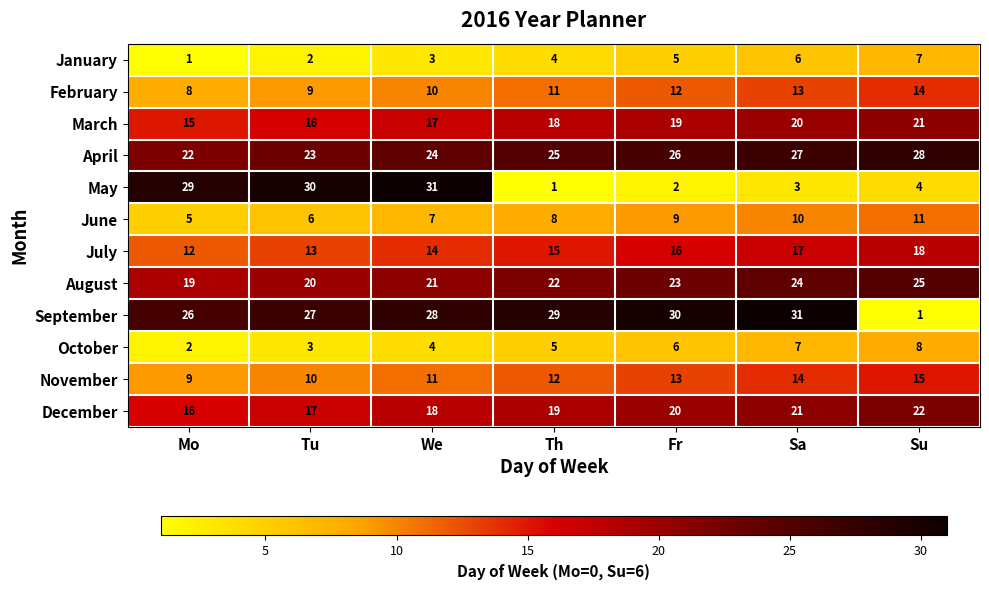

Rank the categories by January value from highest to lowest.

Su, Sa, Fr, Th, We, Tu, Mo